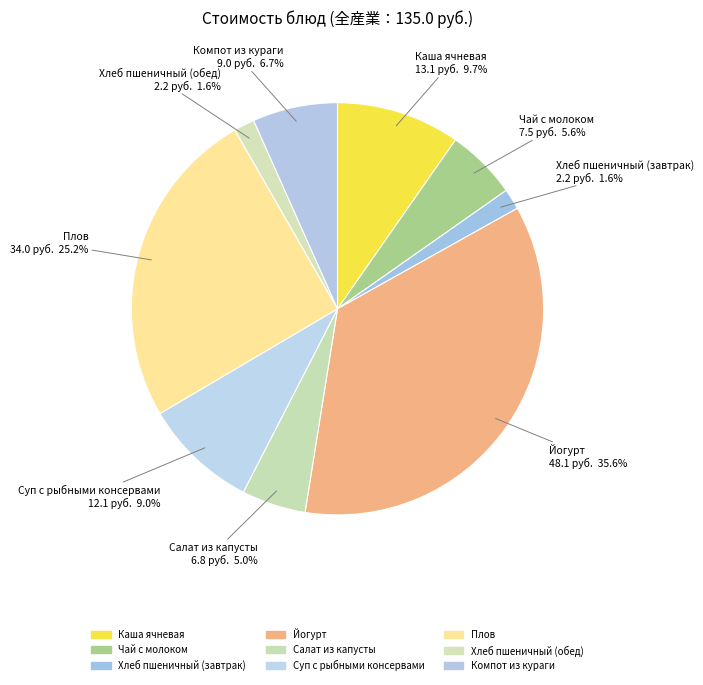

Is there a majority slice in this chart?

No